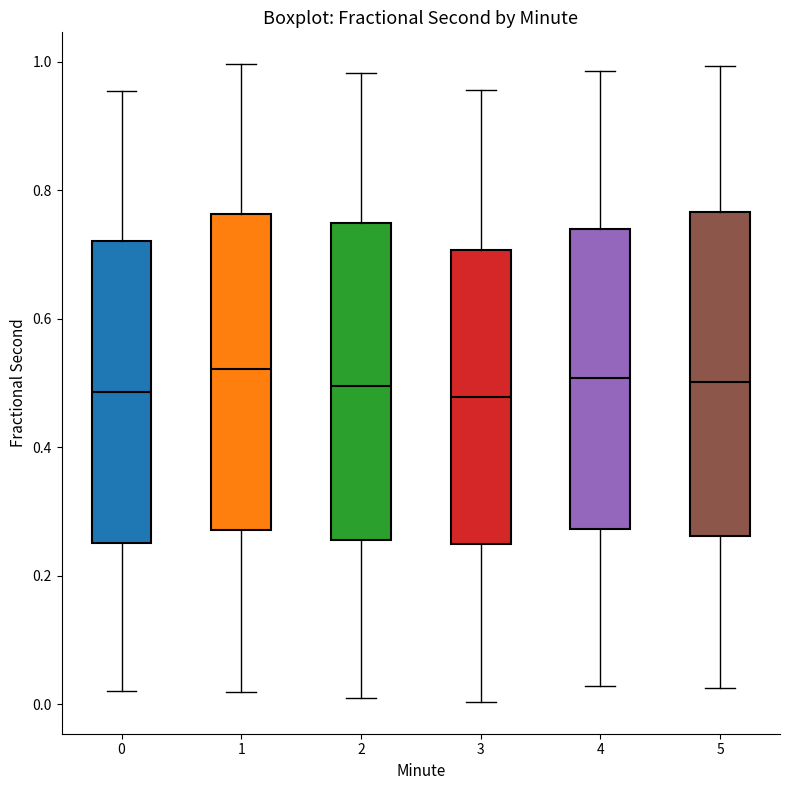

Reading left to right, read every box against the y-axis: the position of its median line, the range the box covers, and the ends of its whiskers. The values are not printed on the chart, so give them approximately, as read against the axis.

0: median 0.48, box 0.26 to 0.72, whiskers 0.02 to 0.96
1: median 0.52, box 0.28 to 0.76, whiskers 0.02 to 1.00
2: median 0.50, box 0.26 to 0.74, whiskers 0.00 to 0.98
3: median 0.48, box 0.24 to 0.70, whiskers 0.00 to 0.96
4: median 0.50, box 0.28 to 0.74, whiskers 0.02 to 0.98
5: median 0.50, box 0.26 to 0.76, whiskers 0.02 to 1.00